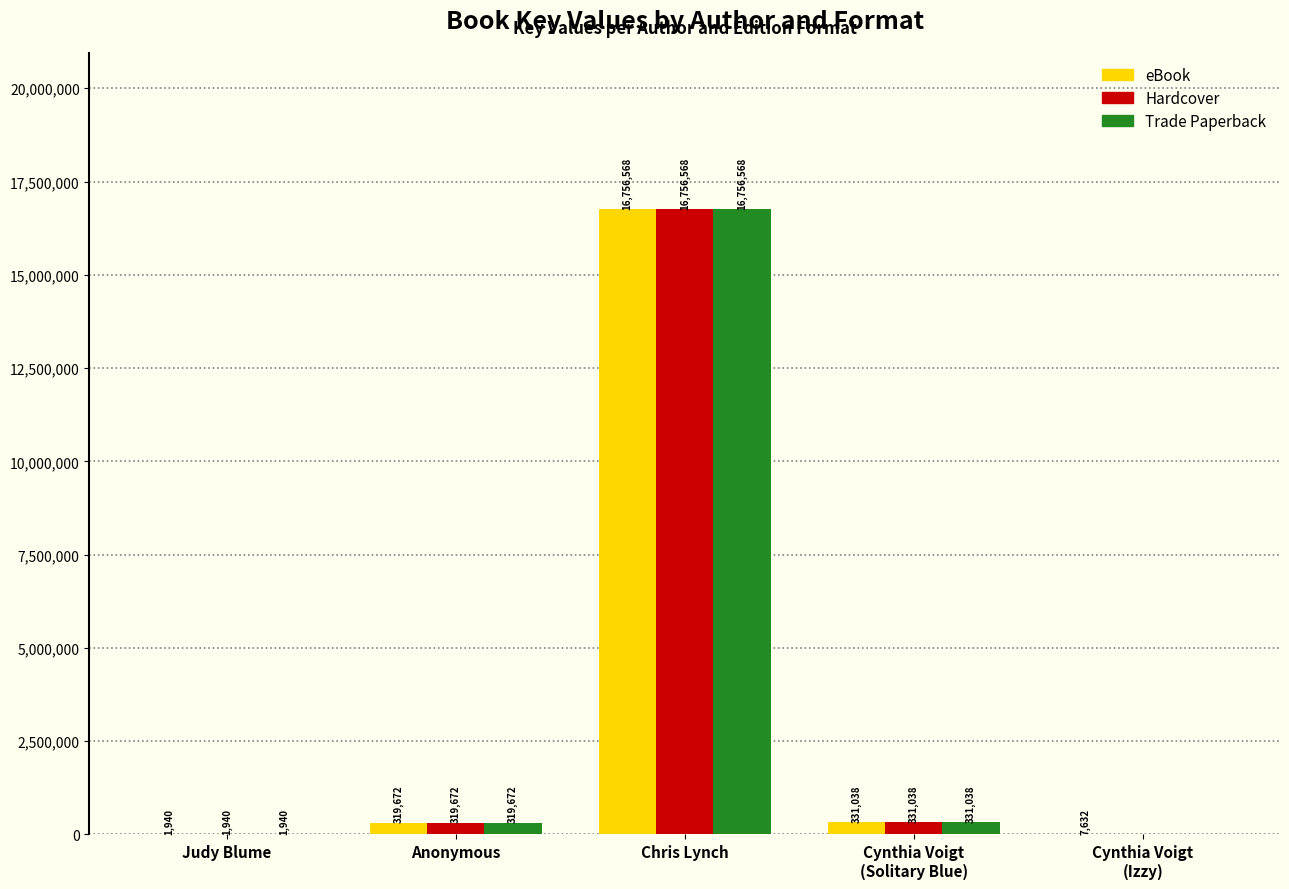

How many series are shown in this chart?

3